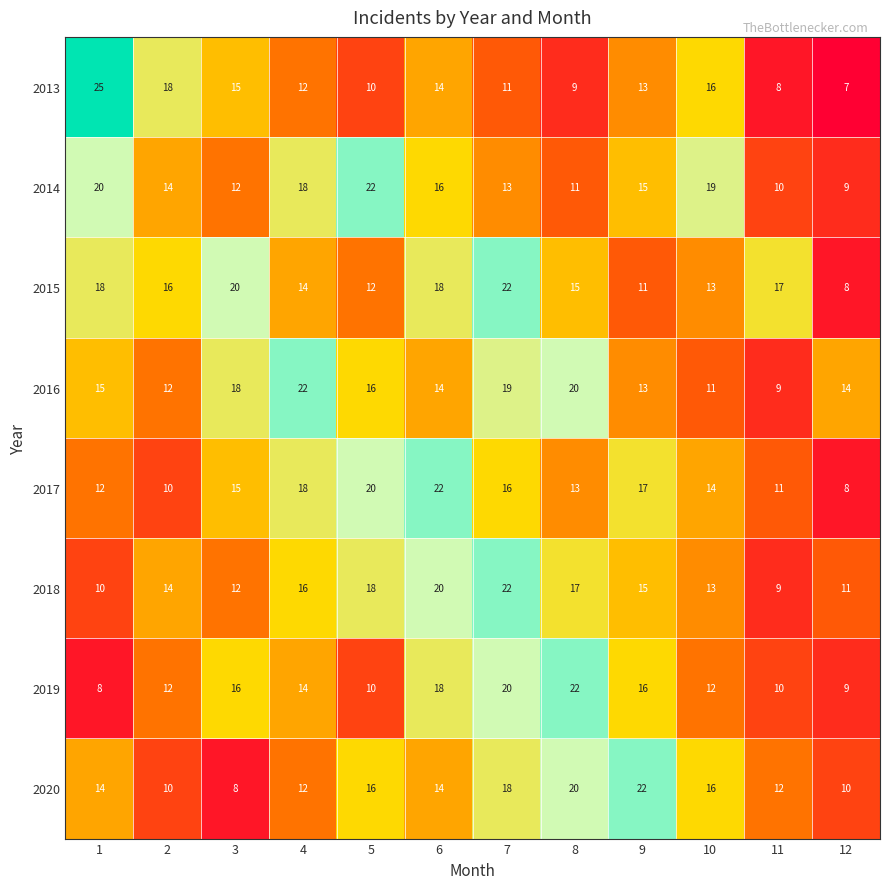

How many categories are shown in the chart?

12